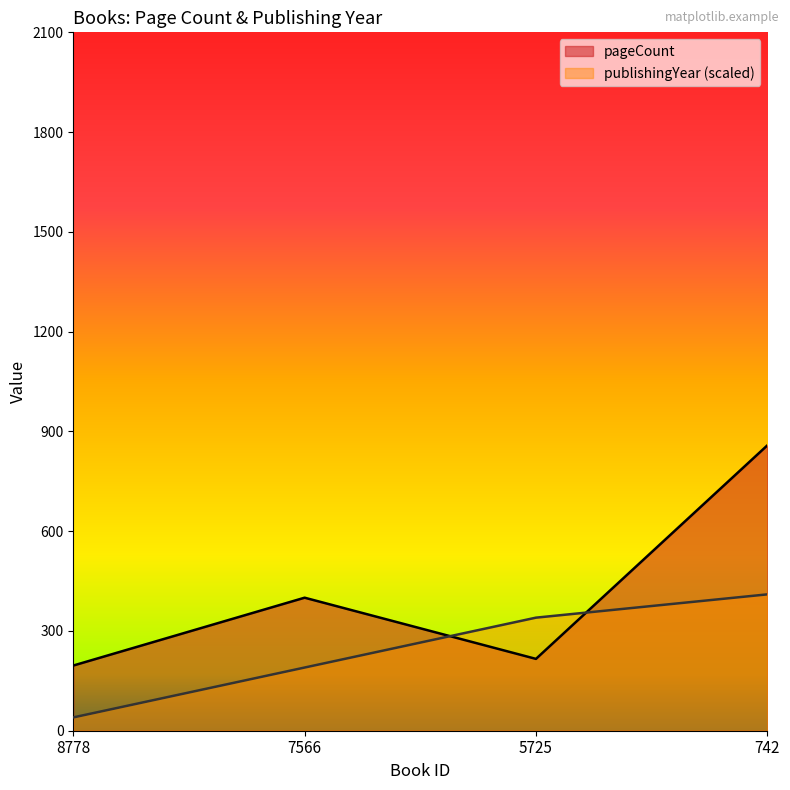

How many interior local peaks does the pageCount series have?

1